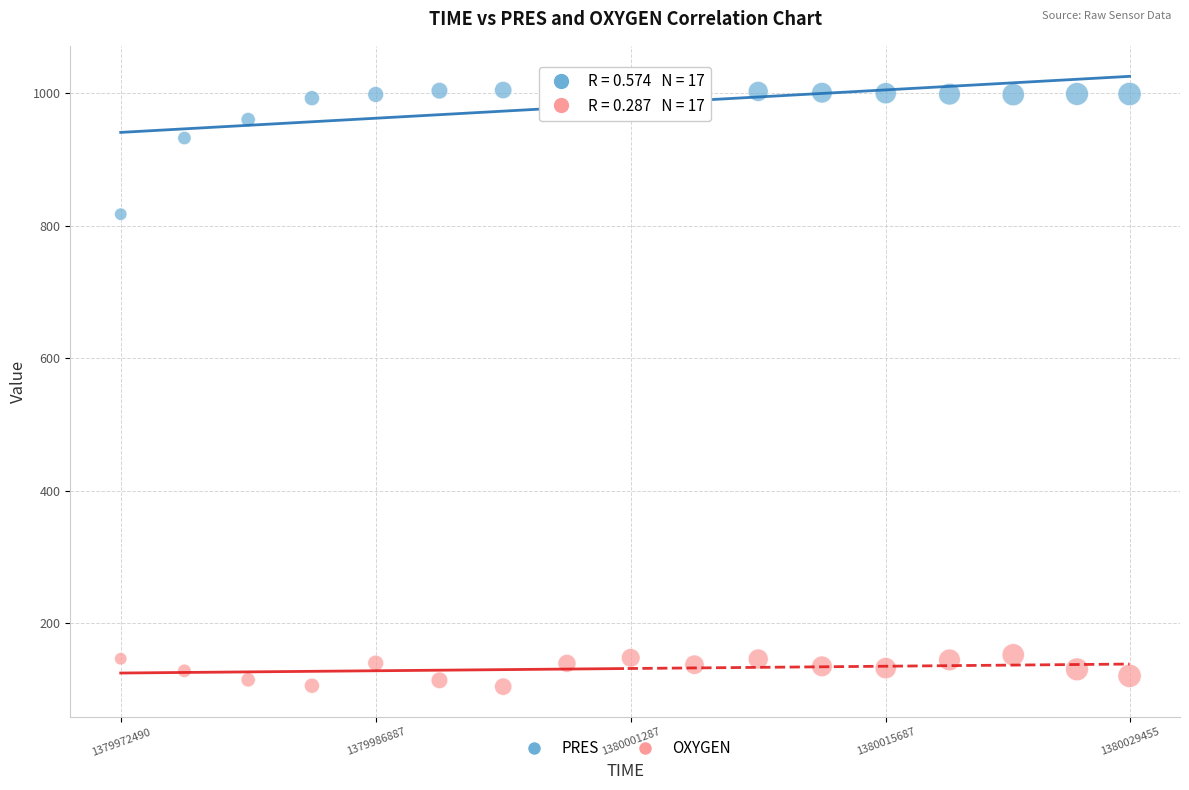

Across all series, what Y value is closest to 555?

817.5